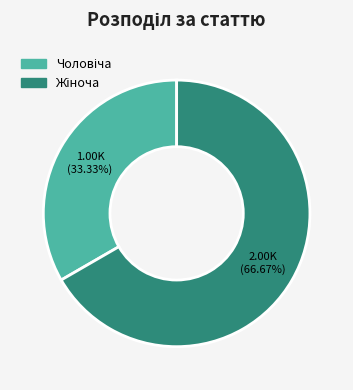

Does any single category account for the majority?

Yes